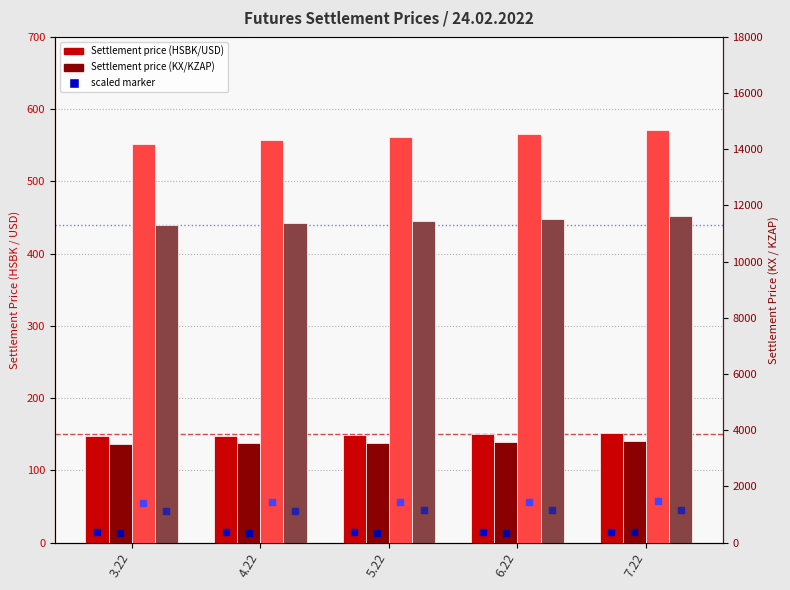

At which category is the sum across all series the highest?

7.22